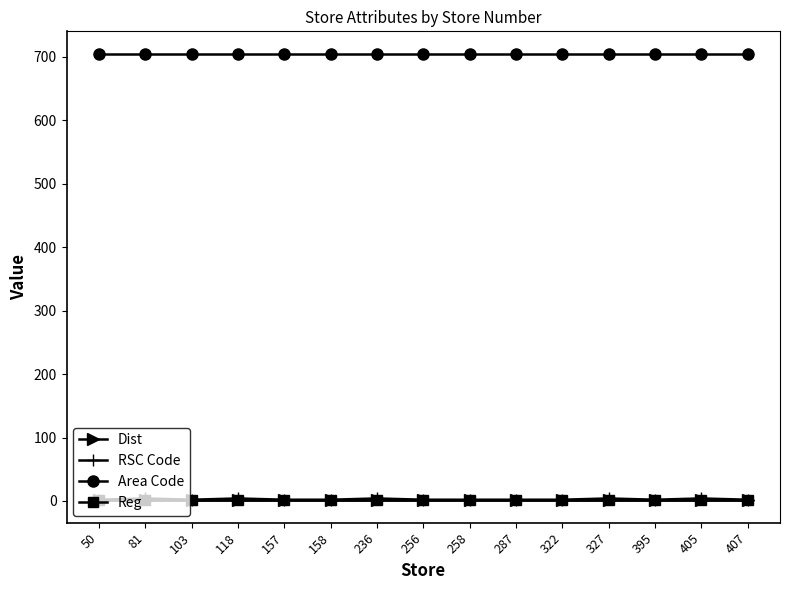

True or false: Dist and Reg cross at least once.

False